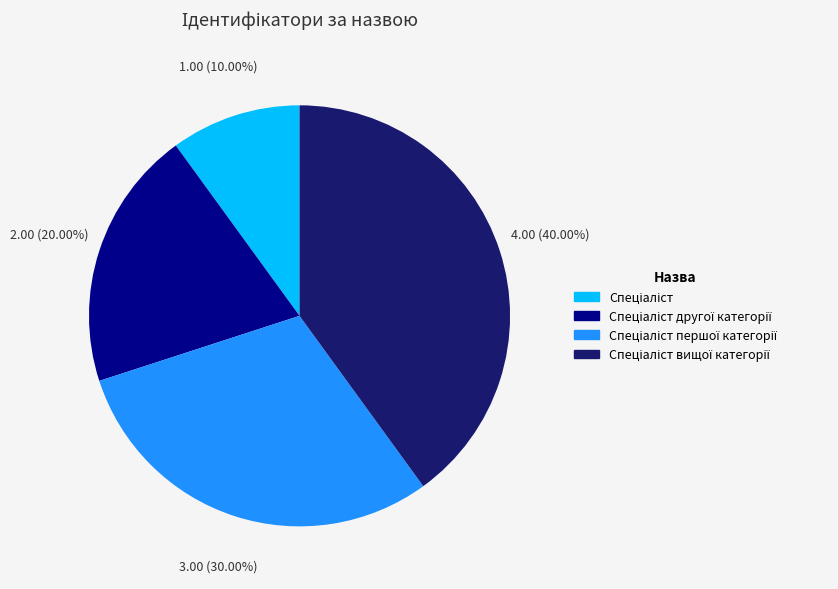

Is there any slice that represents more than half of the pie?

No